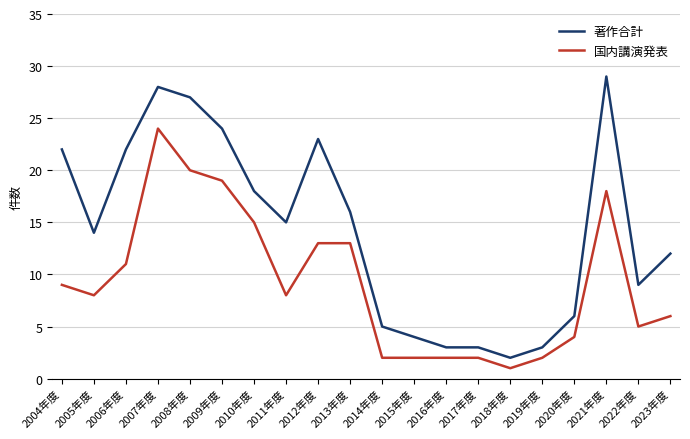

What is the total value across all series at 2017年度?

5